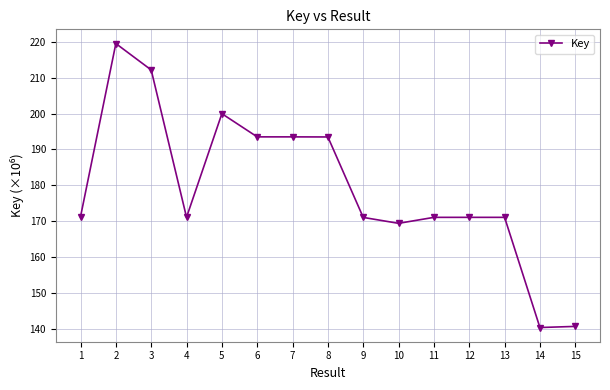

Which has a higher value, 14 or 5?

5